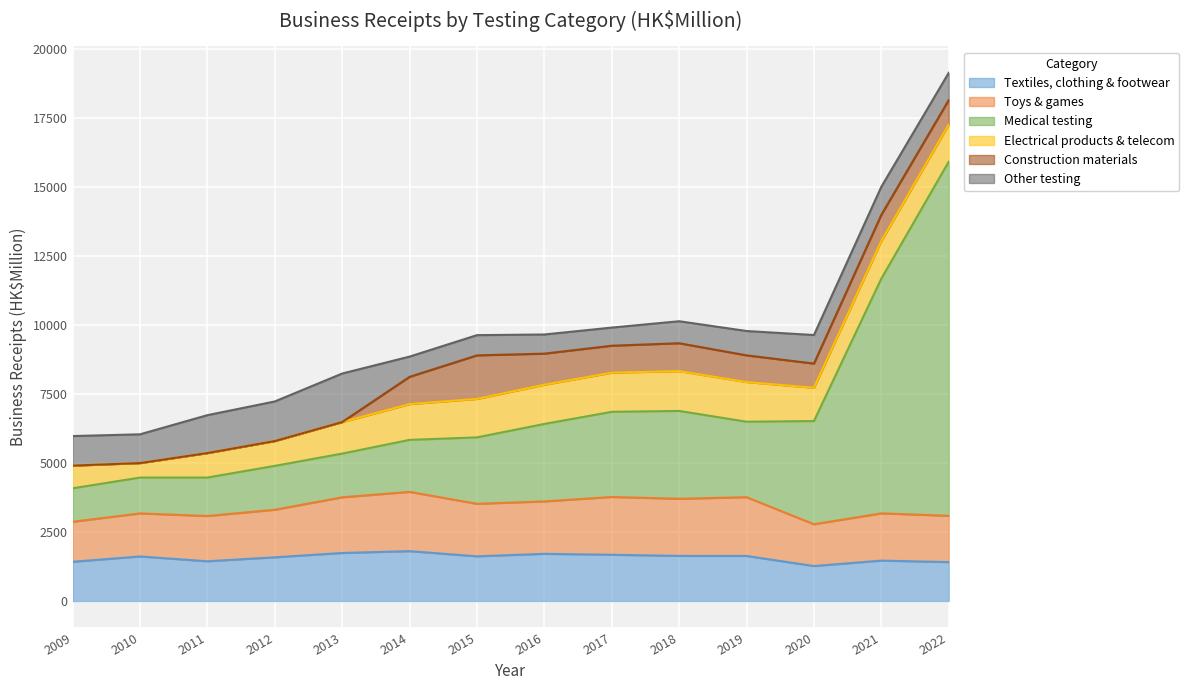

What is the minimum value for Textiles, clothing & footwear?

1264